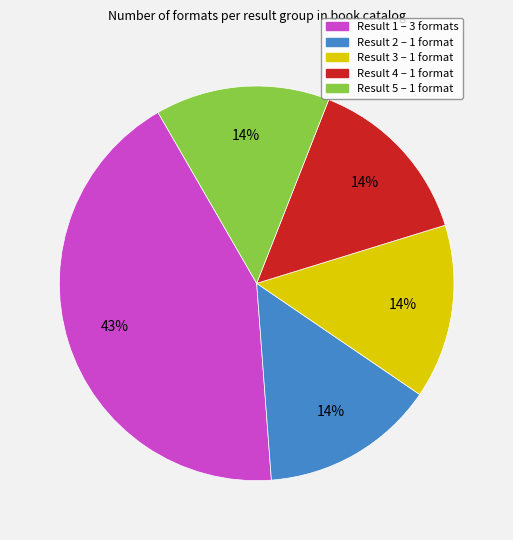

Do Result 1 – 3 formats and Result 4 – 1 format together represent more than half of the pie?

Yes